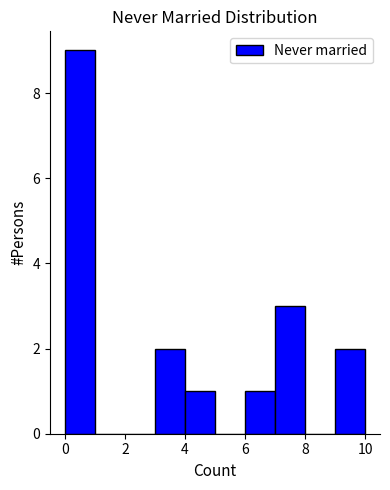

Reading left to right, transcribe this chart: for each bar, give the range it covers on the x-axis and its height. The values are not printed on the chart, so give them approximately, as read against the axis.

0 to 1: 9
1 to 2: 0
2 to 3: 0
3 to 4: 2
4 to 5: 1
5 to 6: 0
6 to 7: 1
7 to 8: 3
8 to 9: 0
9 to 10: 2